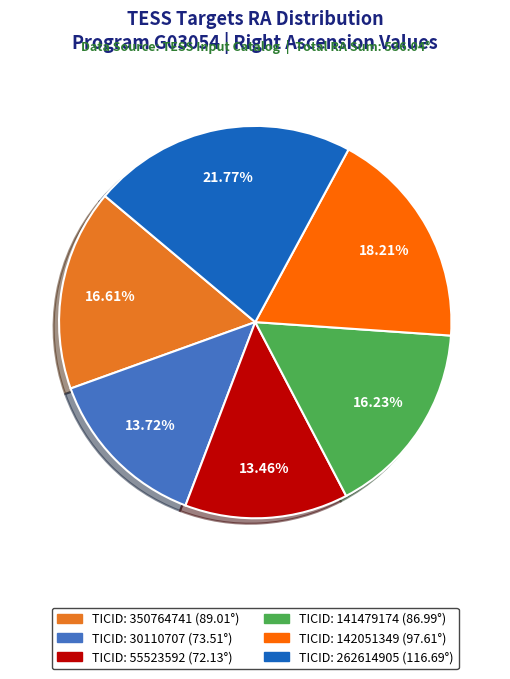

Between TICID: 30110707 (73.51°) and TICID: 141479174 (86.99°), which is larger?

TICID: 141479174 (86.99°)